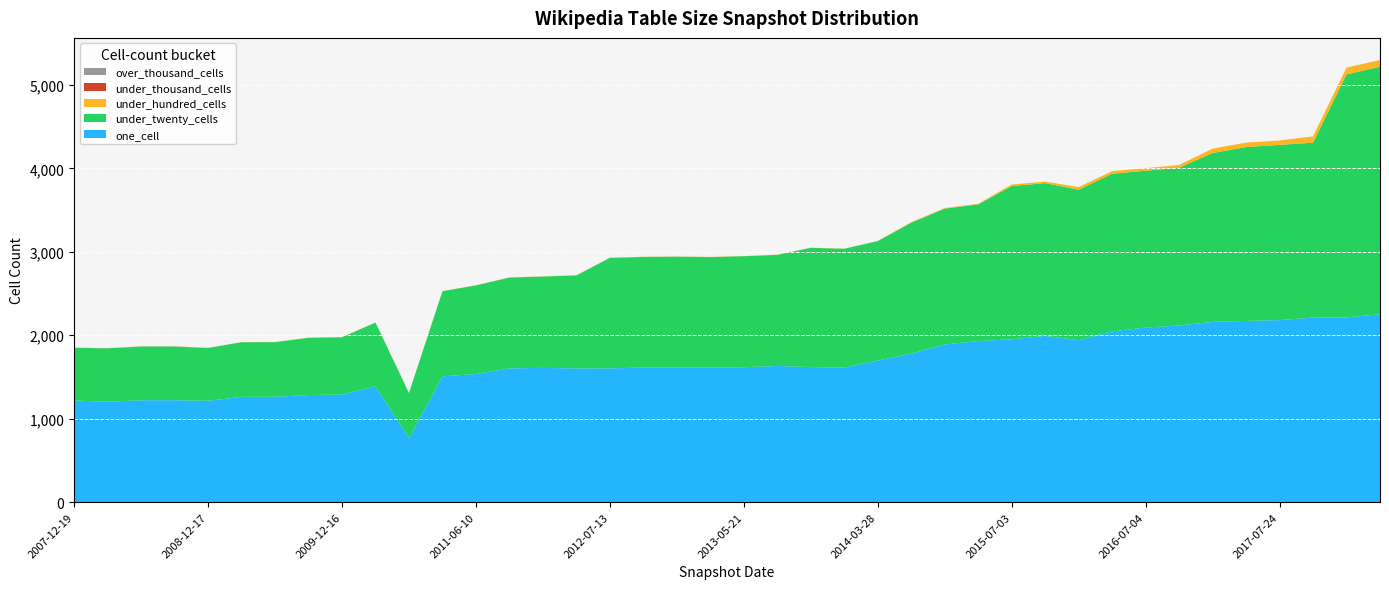

Reading left to right, list all the values displayed in this chart.

one_cell: 1218	1204	1222	1222	1215	1262	1263	1284	1290	1387	766	1508	1536	1604	1609	1603	1604	1613	1615	1614	1617	1632	1619	1613	1697	1780	1890	1931	1952	1993	1941	2047	2093	2117	2160	2172	2182	2212	2214	2252
under_twenty_cells: 632	640	644	644	633	655	655	686	687	765	542	1020	1062	1088	1095	1115	1324	1326	1327	1323	1331	1332	1429	1424	1432	1569	1628	1638	1836	1831	1804	1889	1879	1891	2024	2084	2100	2096	2913	2966
under_hundred_cells: 2	2	2	2	2	2	2	2	2	2	2	2	2	2	2	2	2	2	2	2	2	2	2	2	2	7	7	7	19	18	31	31	31	33	53	53	53	76	81	81
under_thousand_cells: 0	0	0	0	0	0	0	0	0	0	0	0	0	0	0	0	0	0	0	0	0	0	0	0	0	0	0	0	0	0	0	0	0	0	0	0	0	0	0	0
over_thousand_cells: 0	0	0	0	0	0	0	0	0	0	0	0	0	0	0	0	0	0	0	0	0	0	0	0	0	0	0	0	0	0	0	0	0	0	0	0	0	0	0	0